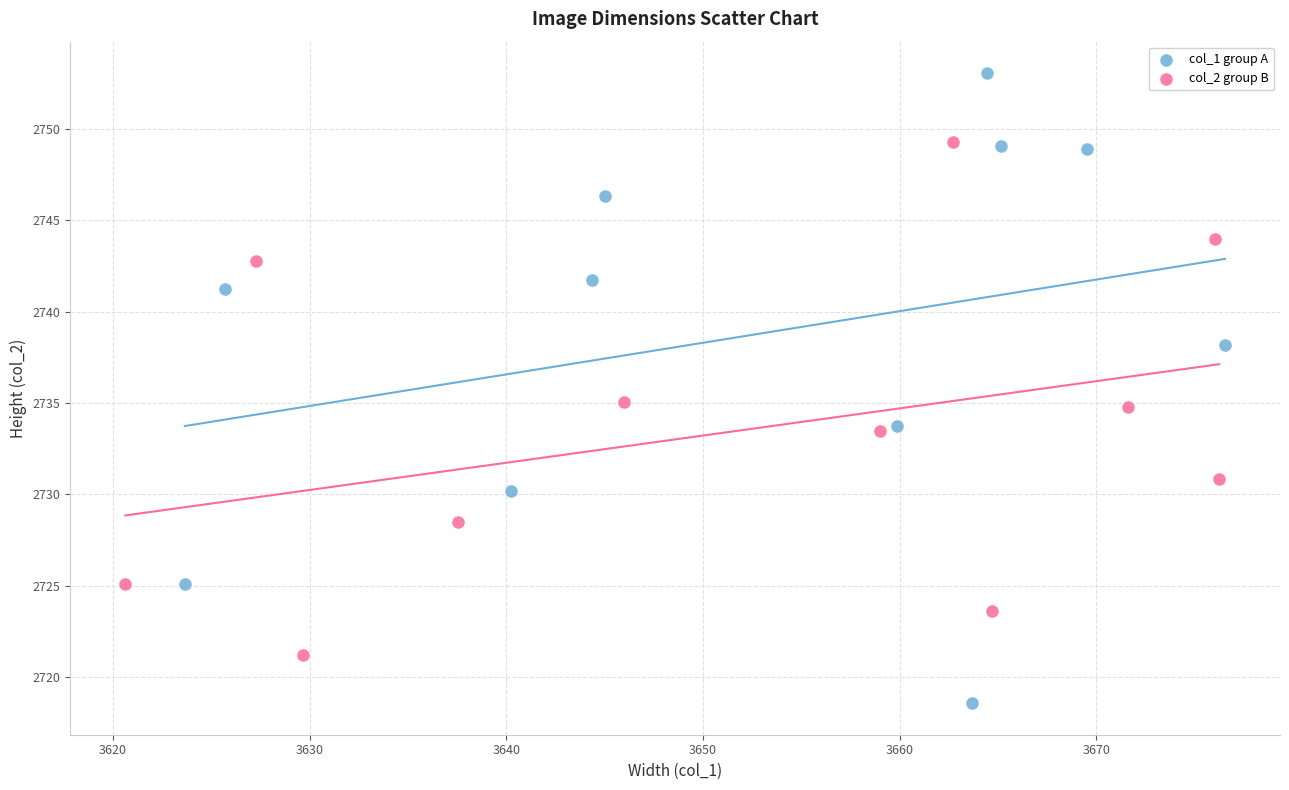

Which series contains the highest Y value?

col_1 group A